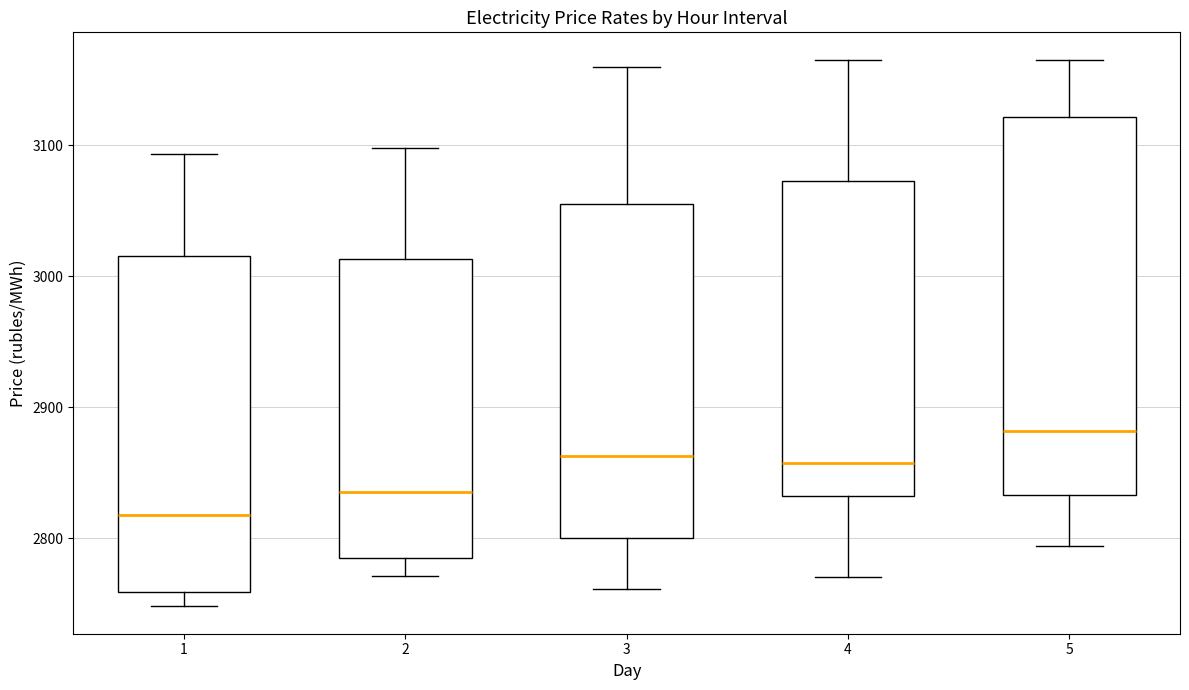

Reading left to right, read every box against the y-axis: the position of its median line, the range the box covers, and the ends of its whiskers. The values are not printed on the chart, so give them approximately, as read against the axis.

1: median 2820, box 2760 to 3020, whiskers 2750 to 3090
2: median 2840, box 2780 to 3010, whiskers 2770 to 3100
3: median 2860, box 2800 to 3050, whiskers 2760 to 3160
4: median 2860, box 2830 to 3070, whiskers 2770 to 3160
5: median 2880, box 2830 to 3120, whiskers 2790 to 3170